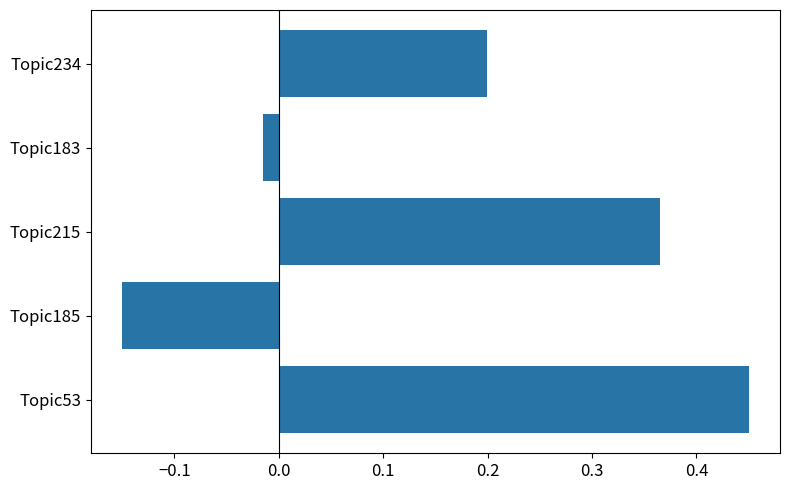

Is it true that the value at Topic53 is 0.6?

False